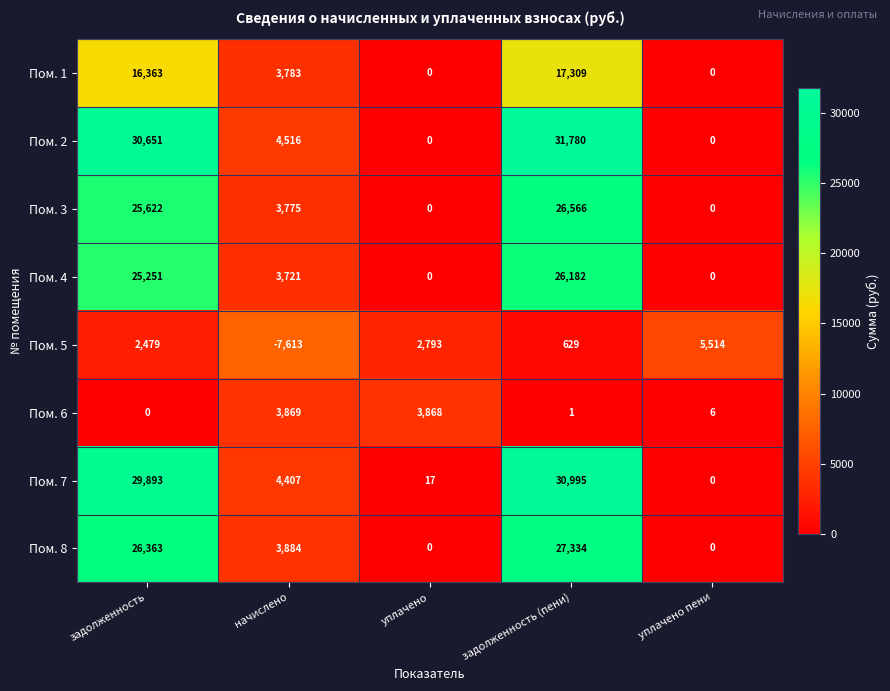

What is the average value of the Пом. 2 series?

13389